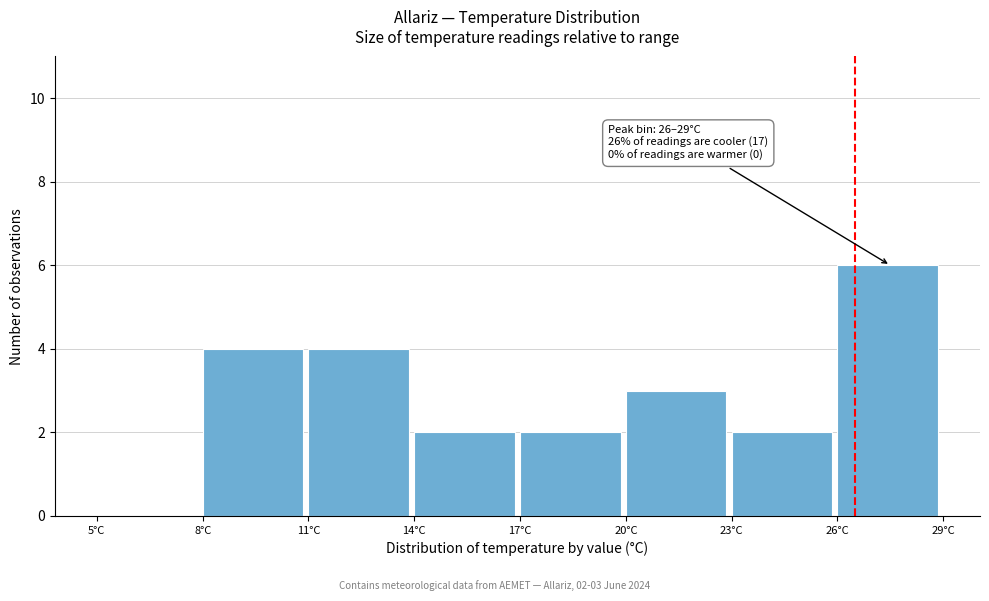

Over which range of the x-axis is the bar tallest?

26 to 29